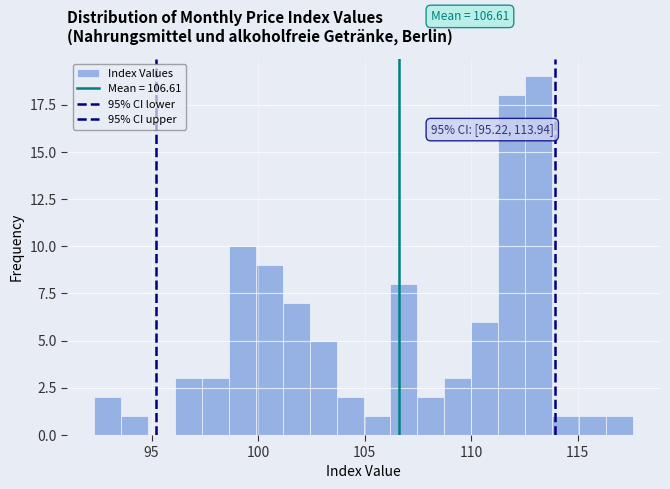

Read against the x-axis, roughly where is the centre of the tallest bar?

113.0